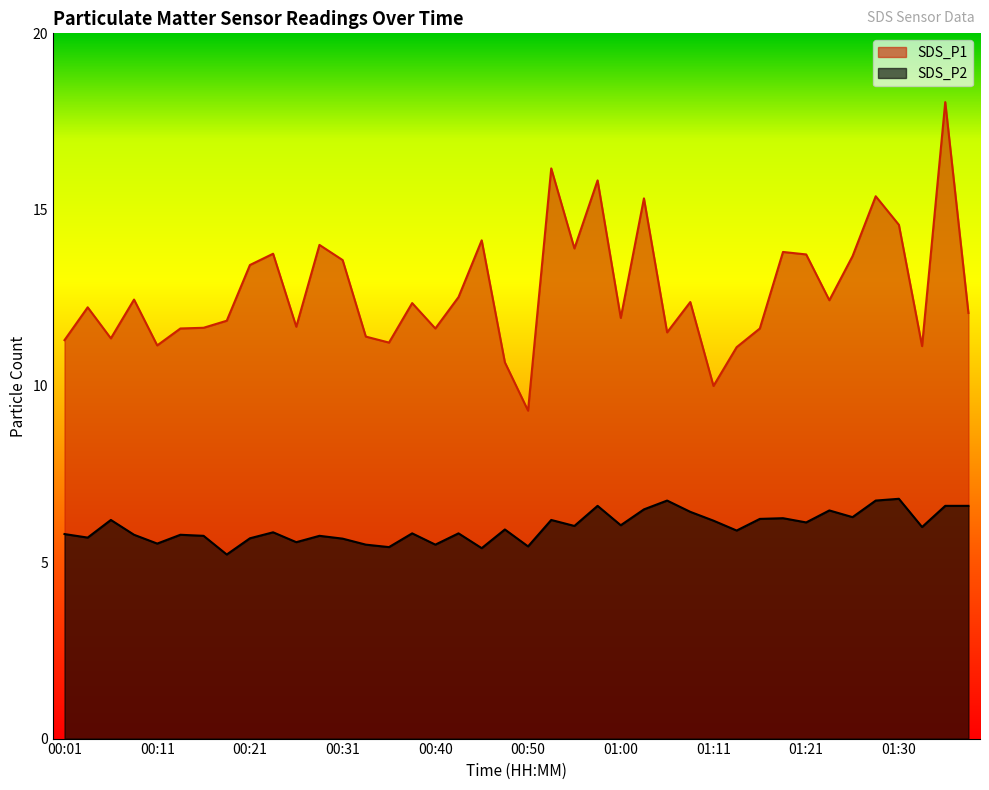

What is the minimum value shown in the chart?

5.2